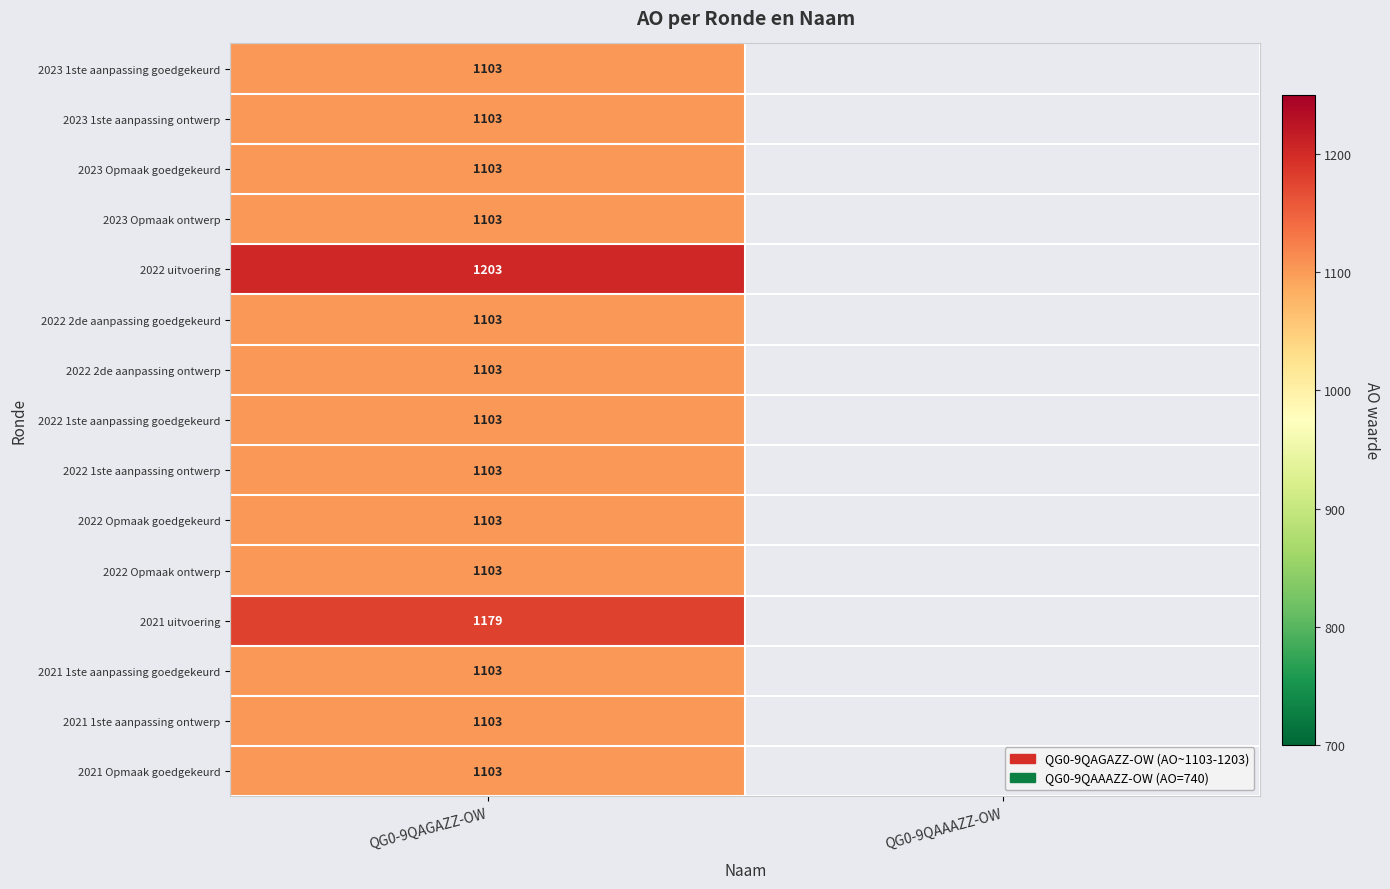

What is the difference between the highest and lowest values at QG0-9QAGAZZ-OW?

100